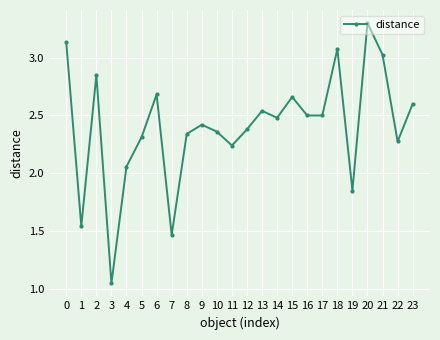

What is the greatest value displayed?

3.3